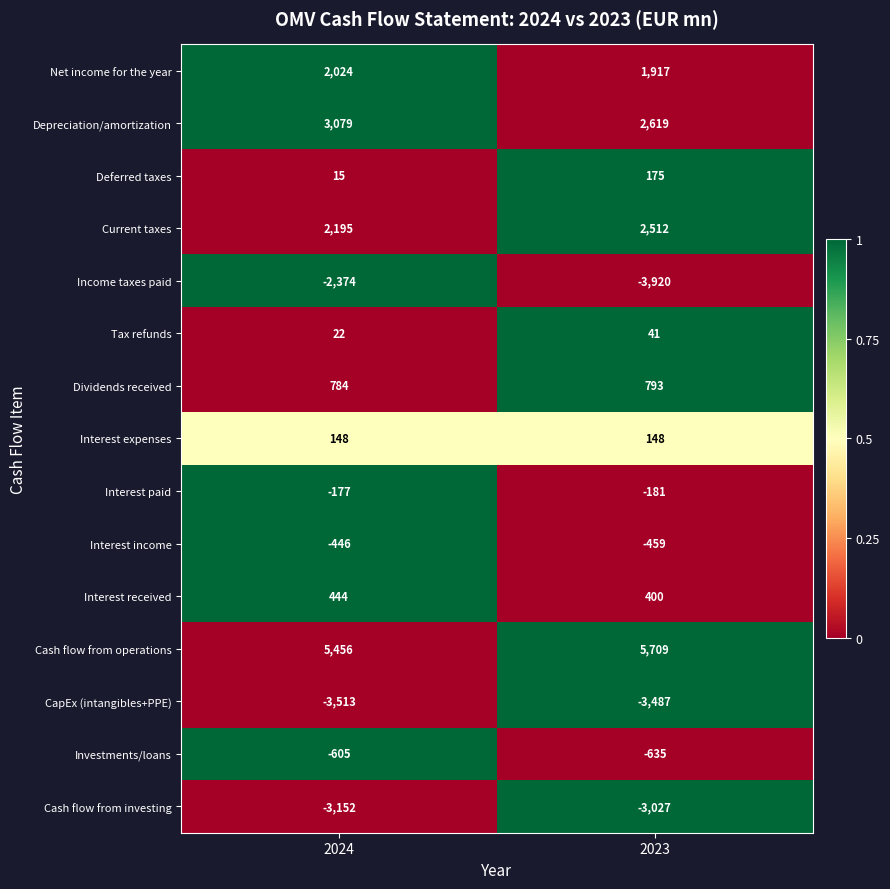

Read the Cash flow from investing value at 2024, to the nearest 50.

-3150